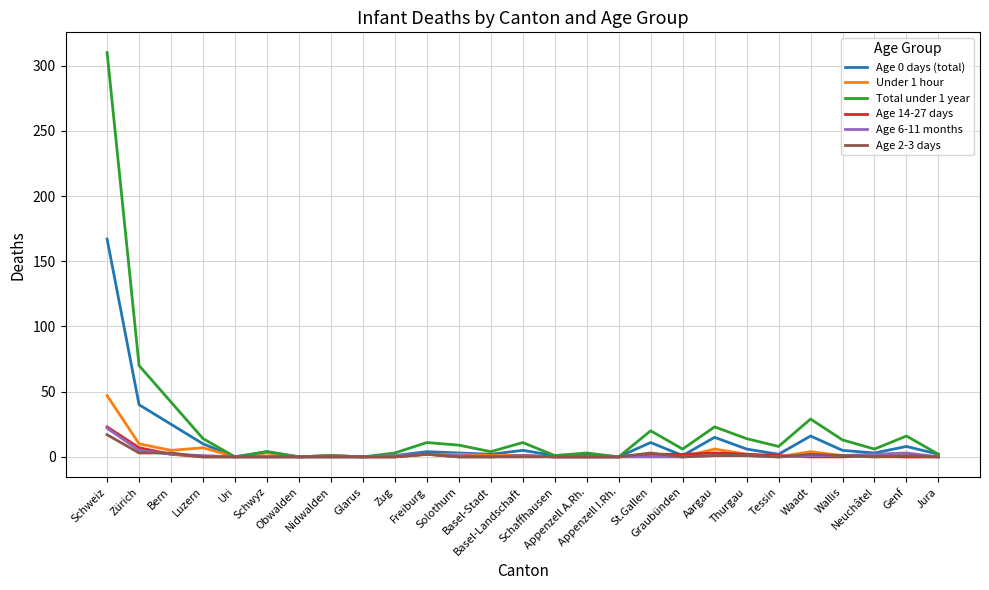

What is the label of the 24th point from the right?

Luzern